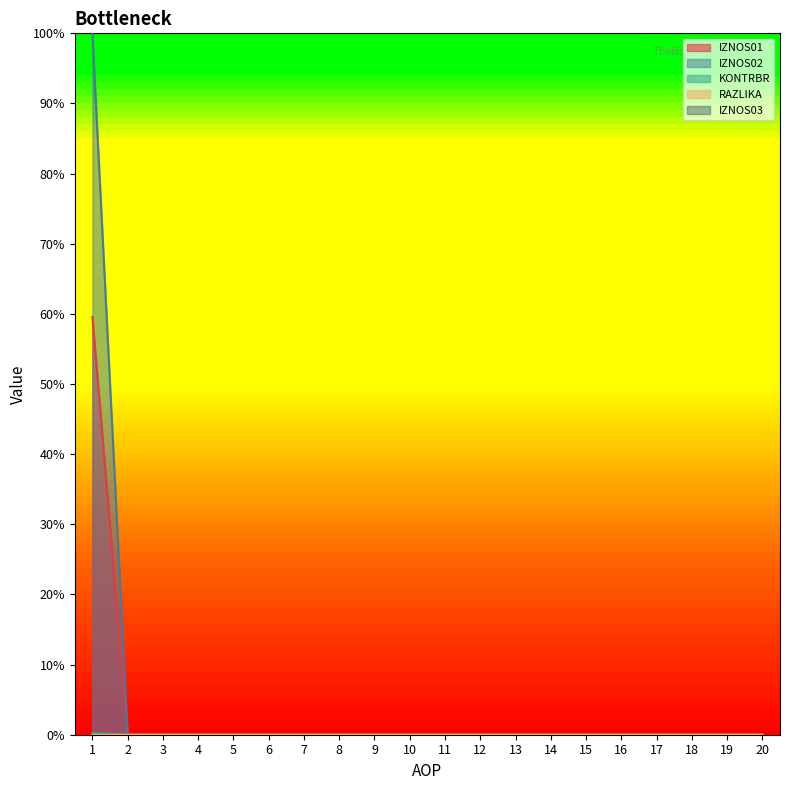

Which category has the lowest value in the KONTRBR series?

2